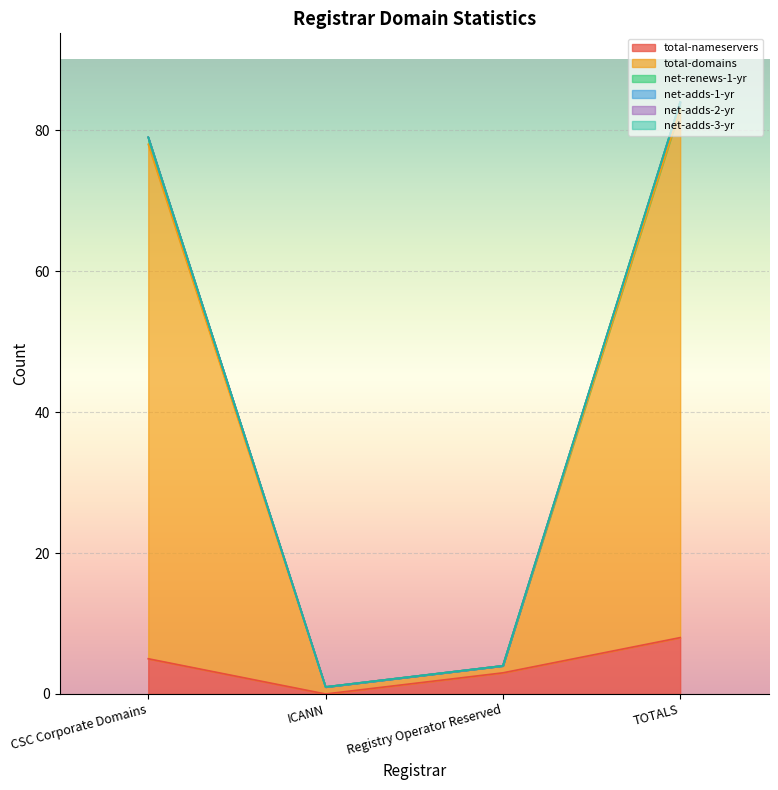

True or false: total-nameservers has a value of 8 at CSC Corporate Domains.

False